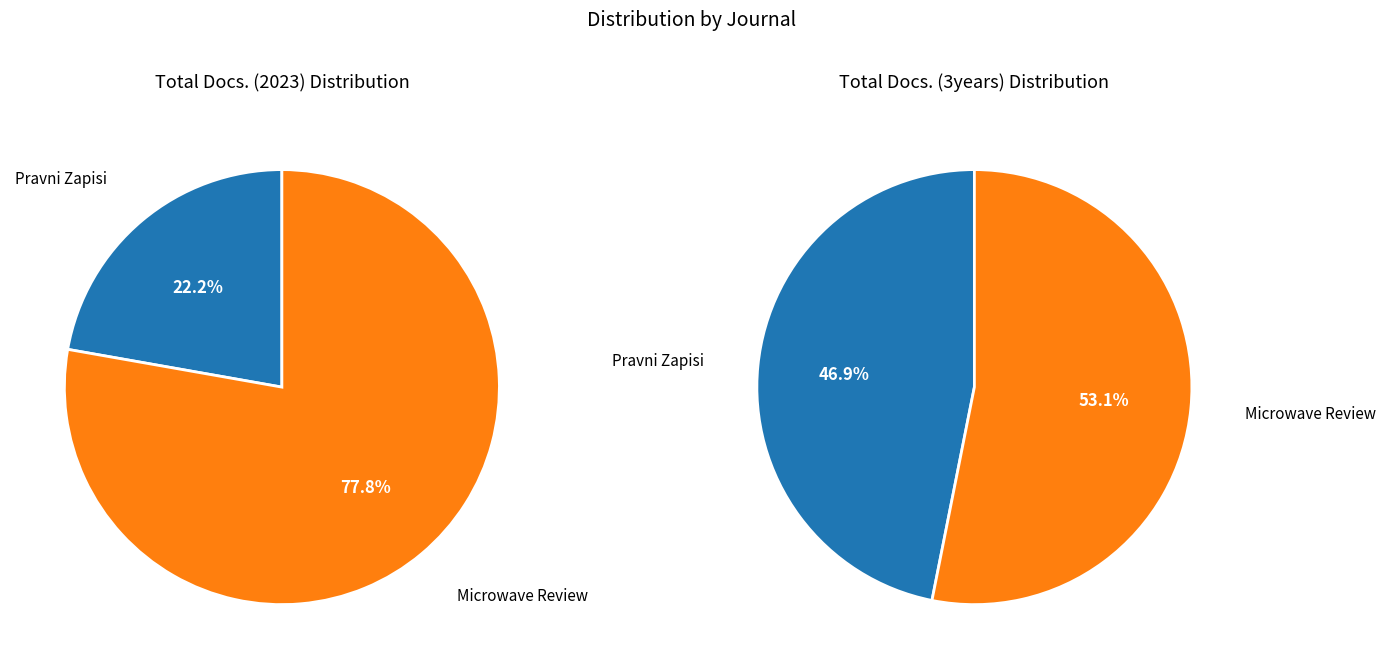

What percentage is the Pravni Zapisi slice, to the nearest percent?

47%